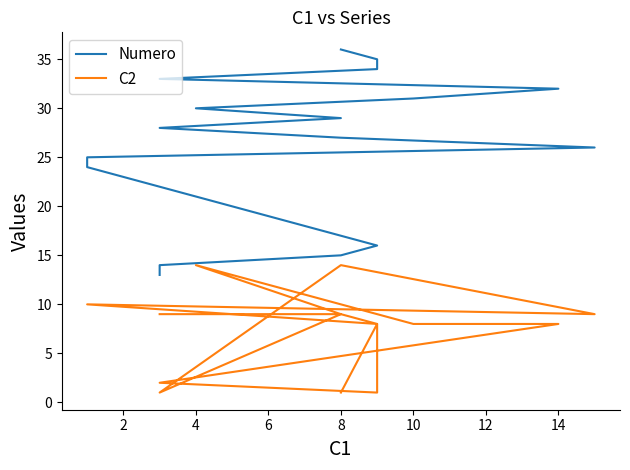

How many categories are shown in the chart?

17